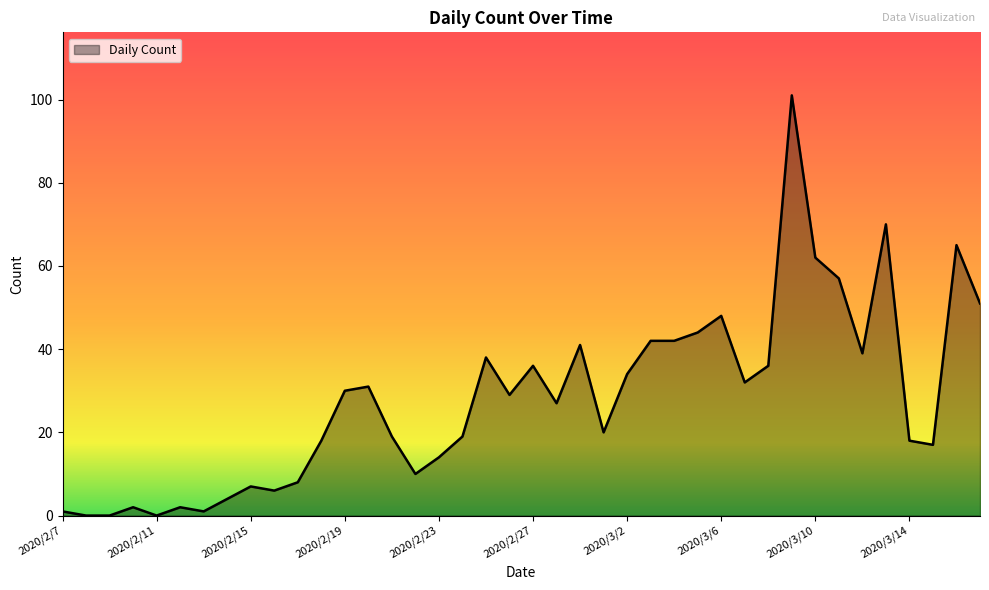

What is the difference between the maximum and minimum values?

101